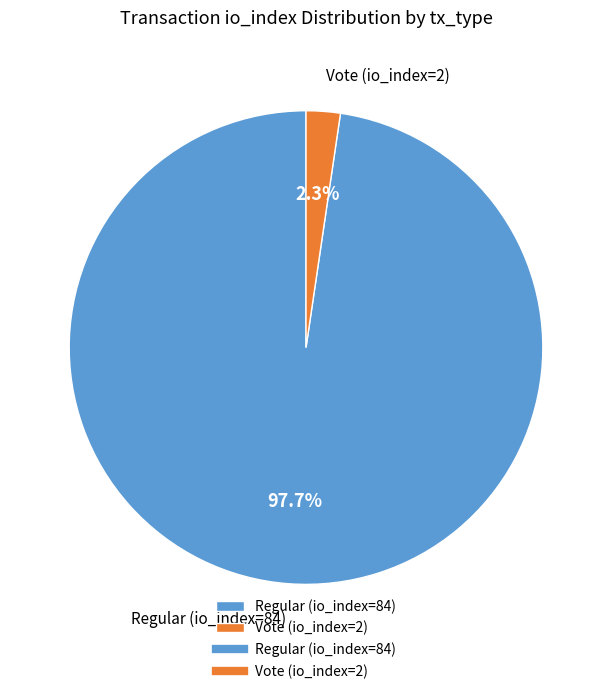

The Regular (io_index=84) slice represents 98% of the pie. True or false?

True